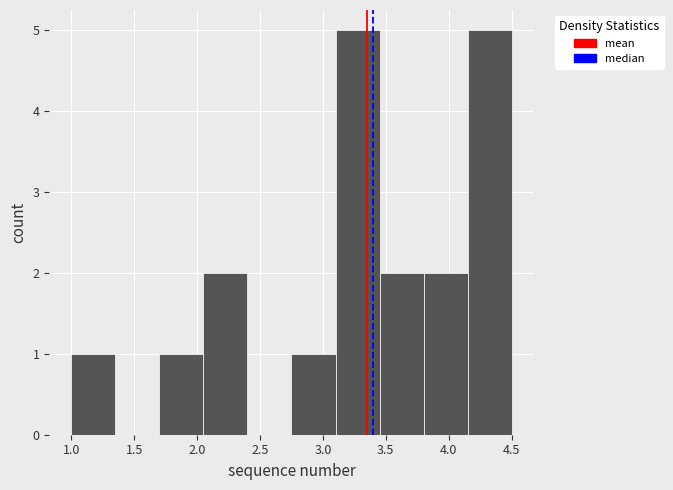

How tall is the bar that spans 2.05 to 2.40 on the x-axis? The values are not printed on the chart, so give them approximately, as read against the axis.

2